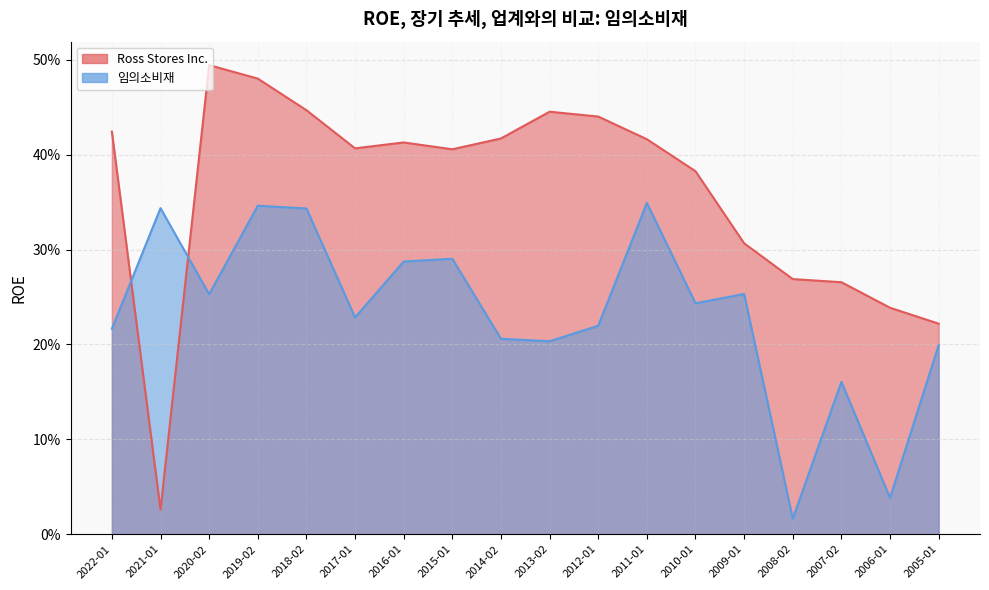

At 2009-01, list the series in order from largest to smallest.

Ross Stores Inc., 임의소비재